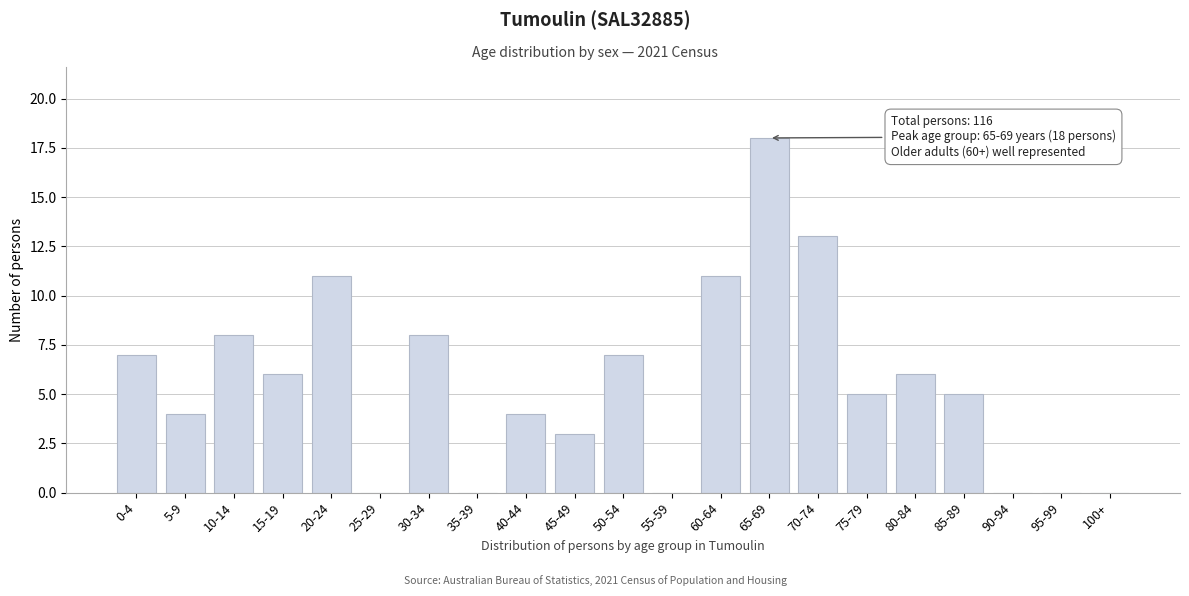

Reading right to left, list all the values displayed in this chart.

100+=0	95-99=0	90-94=0	85-89=5	80-84=6	75-79=5	70-74=13	65-69=18	60-64=11	55-59=0	50-54=7	45-49=3	40-44=4	35-39=0	30-34=8	25-29=0	20-24=11	15-19=6	10-14=8	5-9=4	0-4=7